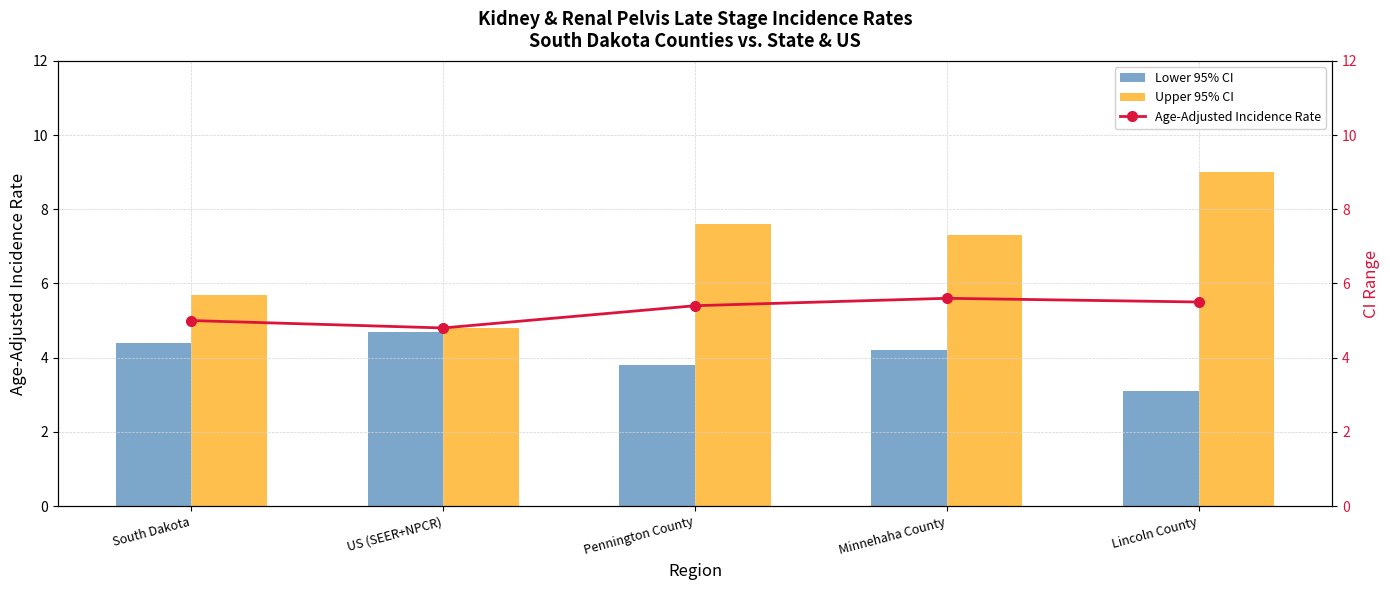

Which label corresponds to the largest value in the chart?

Lincoln County